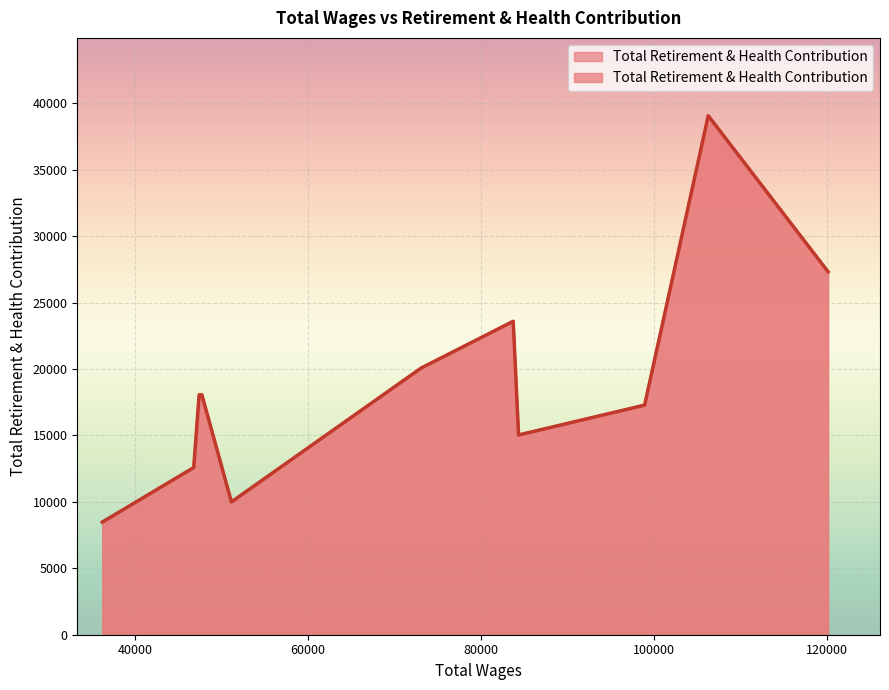

Is it true that the value at 47405.0 is 18055?

True